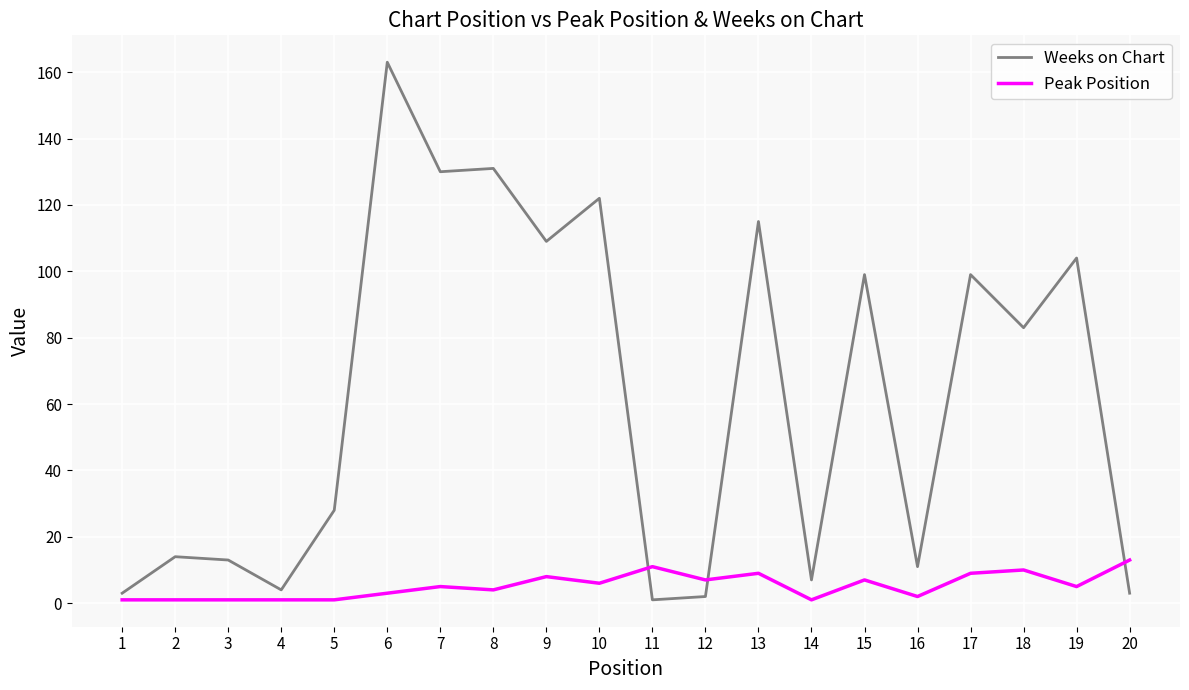

What is the spread (max minus min) of values at 19?

99